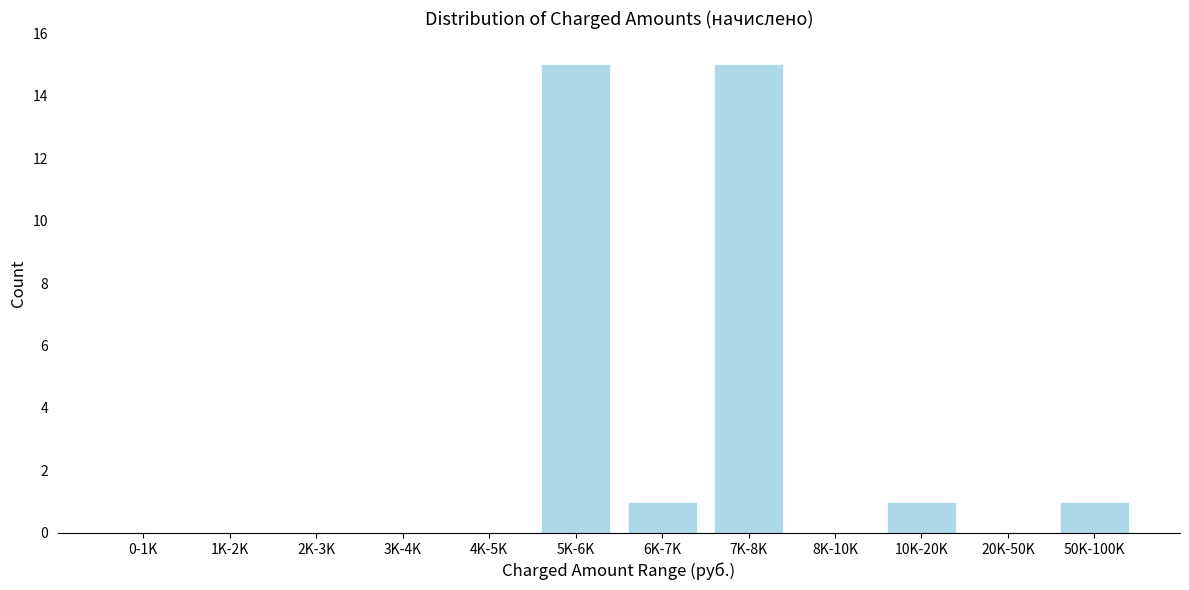

Reading left to right, what are all the values shown in this chart?

0-1K=0	1K-2K=0	2K-3K=0	3K-4K=0	4K-5K=0	5K-6K=15	6K-7K=1	7K-8K=15	8K-10K=0	10K-20K=1	20K-50K=0	50K-100K=1